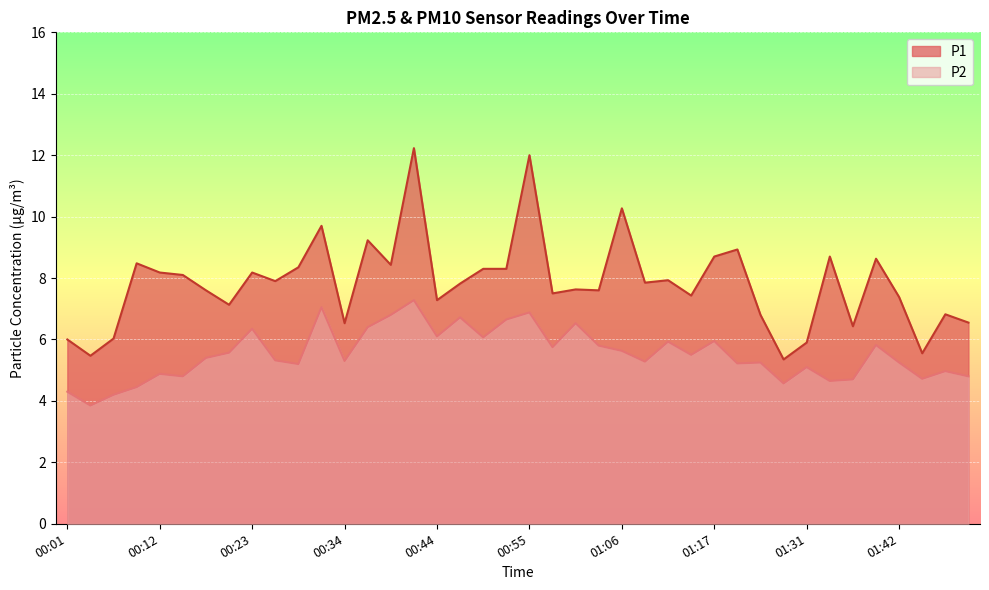

Reading right to left, transcribe all the data shown in this chart.

P1: 01:50=6.5	01:47=6.8	01:45=5.5	01:42=7.4	01:39=8.6	01:36=6.4	01:34=8.7	01:31=5.9	01:28=5.3	01:23=6.8	01:20=8.9	01:17=8.7	01:14=7.4	01:12=7.9	01:09=7.8	01:06=10.3	01:04=7.6	01:01=7.6	00:58=7.5	00:55=12.0	00:53=8.3	00:50=8.3	00:47=7.8	00:44=7.3	00:42=12.2	00:39=8.4	00:36=9.2	00:34=6.5	00:31=9.7	00:28=8.3	00:25=7.9	00:23=8.2	00:20=7.1	00:17=7.6	00:14=8.1	00:12=8.2	00:09=8.5	00:06=6.0	00:04=5.5	00:01=6.0
P2: 01:50=4.8	01:47=5.0	01:45=4.7	01:42=5.2	01:39=5.8	01:36=4.7	01:34=4.7	01:31=5.1	01:28=4.6	01:23=5.2	01:20=5.2	01:17=6.0	01:14=5.5	01:12=5.9	01:09=5.3	01:06=5.6	01:04=5.8	01:01=6.5	00:58=5.8	00:55=6.9	00:53=6.7	00:50=6.1	00:47=6.7	00:44=6.1	00:42=7.3	00:39=6.8	00:36=6.4	00:34=5.3	00:31=7.0	00:28=5.2	00:25=5.3	00:23=6.3	00:20=5.6	00:17=5.4	00:14=4.8	00:12=4.9	00:09=4.5	00:06=4.2	00:04=3.9	00:01=4.3